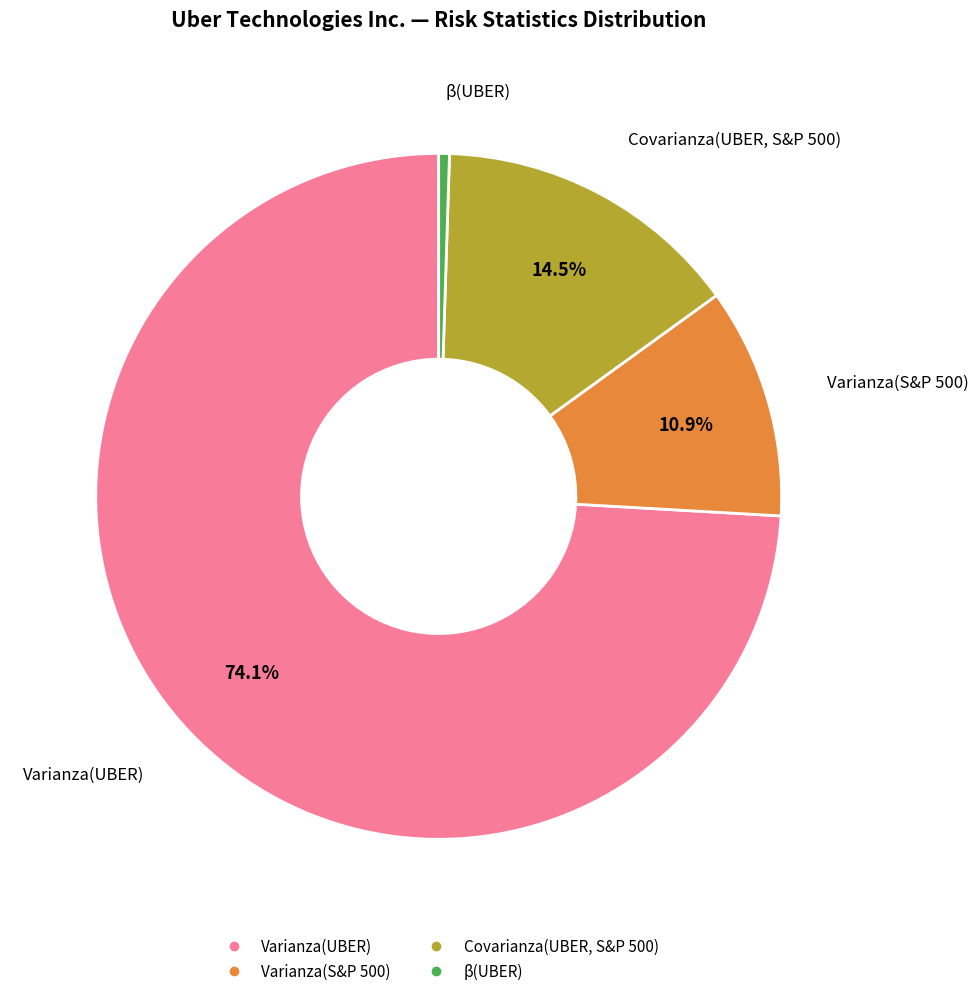

Rank the categories by value from lowest to highest.

β(UBER), Varianza(S&P 500), Covarianza(UBER, S&P 500), Varianza(UBER)